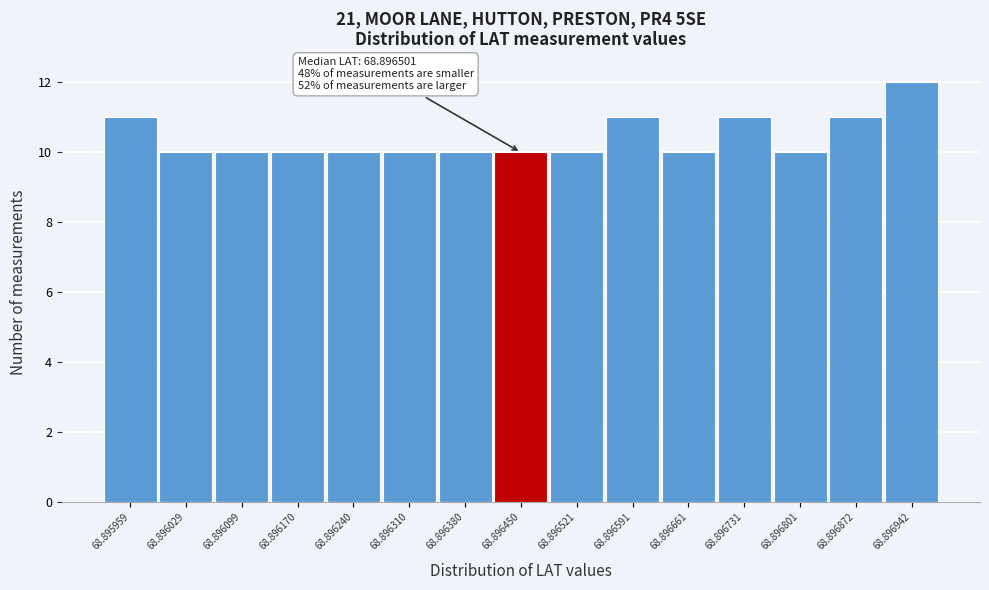

Reading left to right, what are all the values shown in this chart?

68.895959=11	68.896029=10	68.896099=10	68.896170=10	68.896240=10	68.896310=10	68.896380=10	68.896450=10	68.896521=10	68.896591=11	68.896661=10	68.896731=11	68.896801=10	68.896872=11	68.896942=12